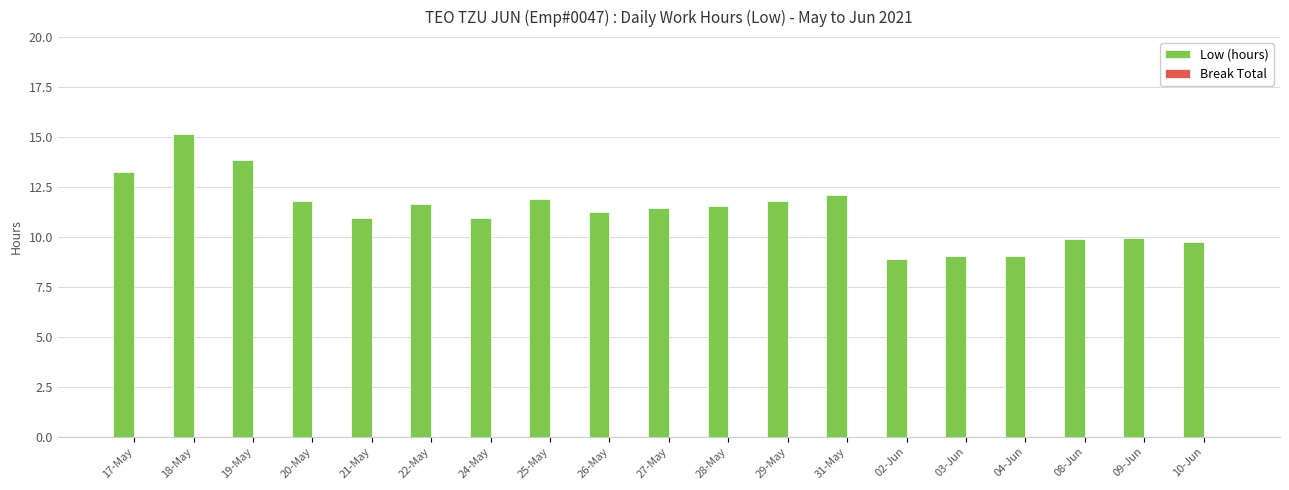

What is the average value?

11.3